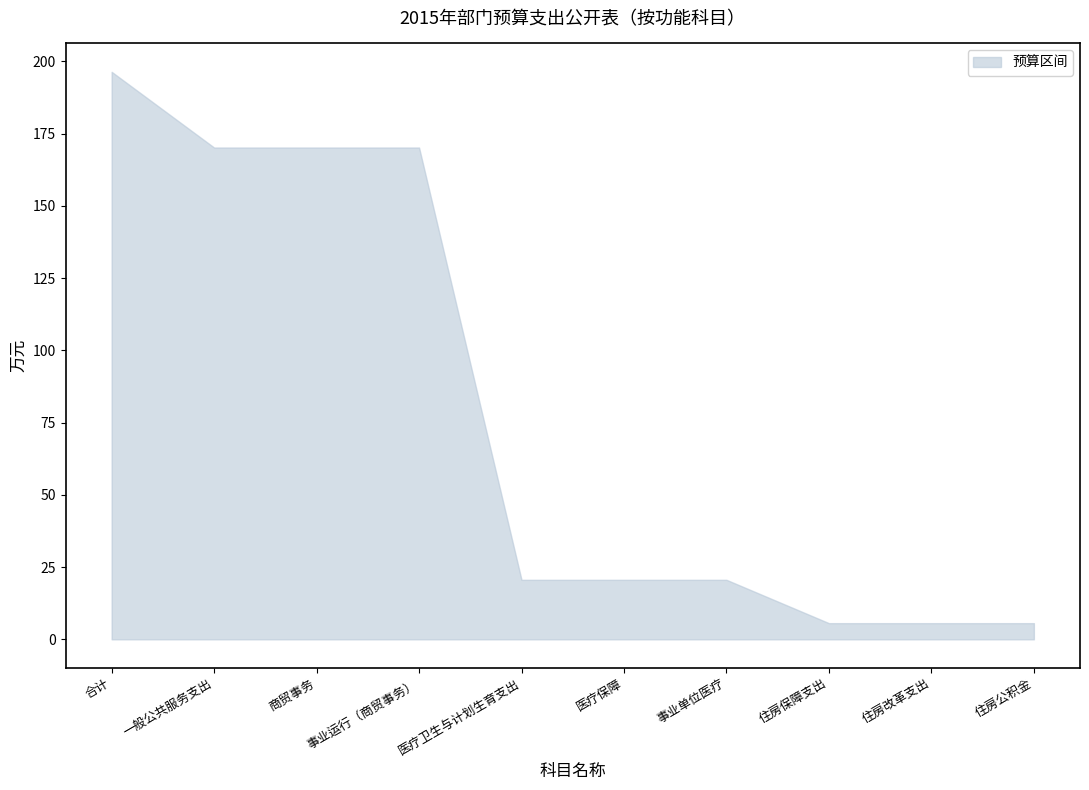

The chart shows a value of 5.6 at 住房公积金. True or false?

True